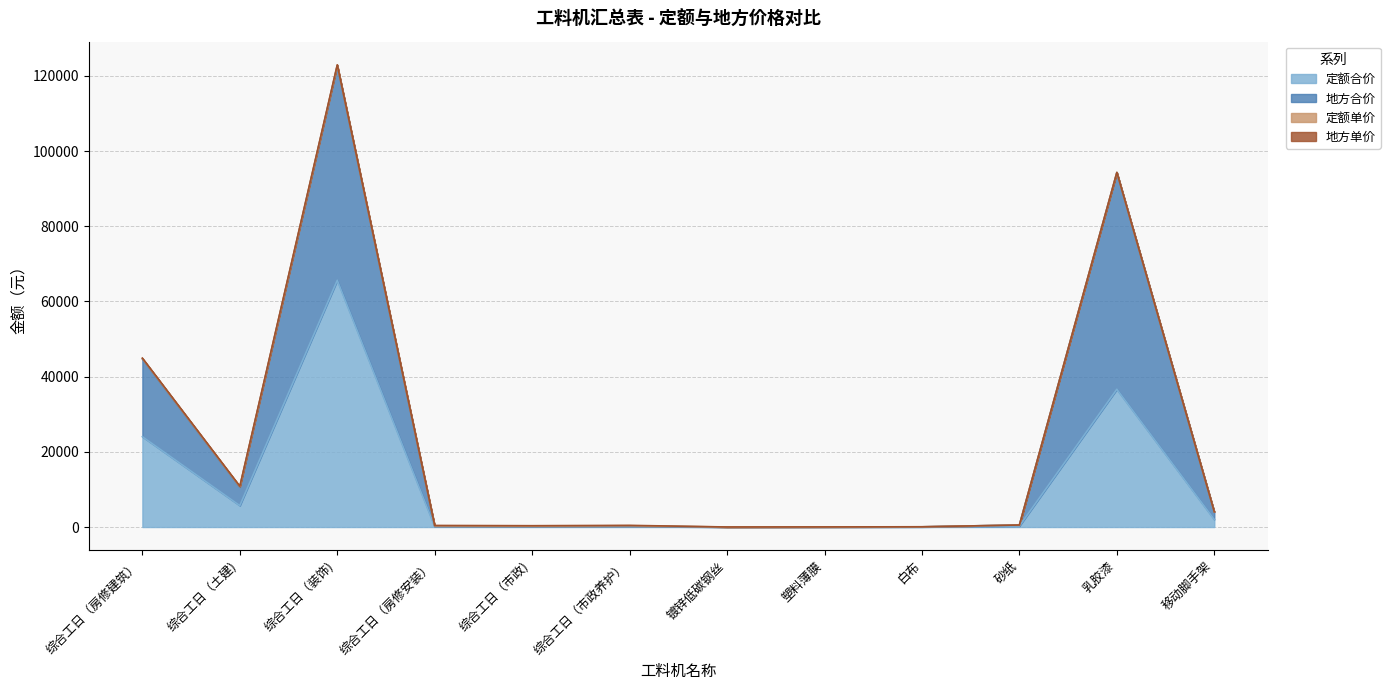

At which label is 地方合价 closest to 61337?

综合工日（房修建筑）